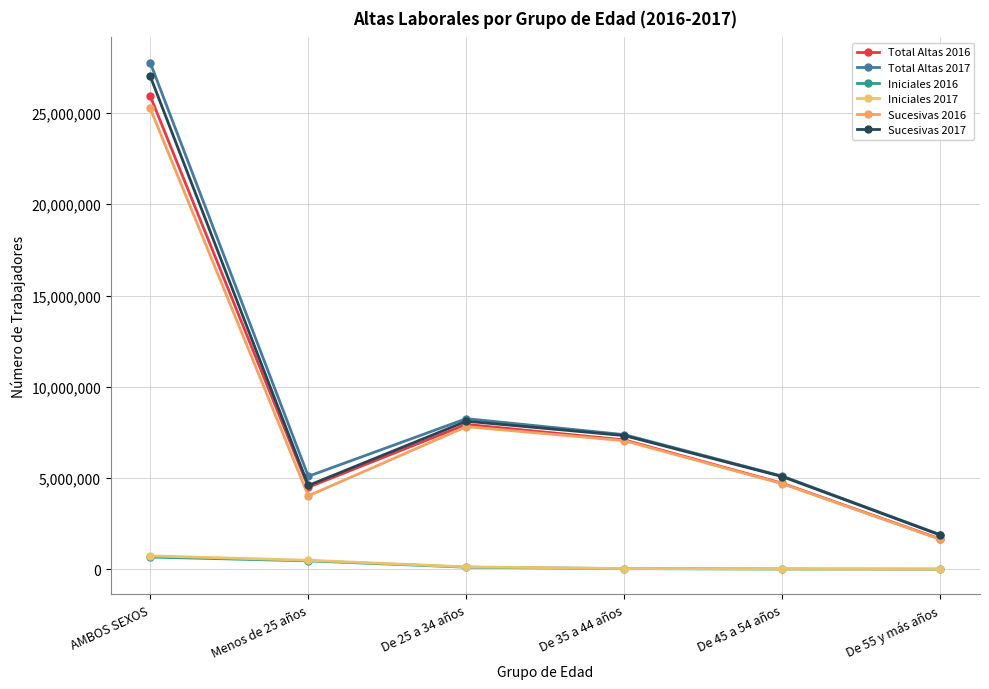

What are all the series names shown in the legend?

Total Altas 2016, Total Altas 2017, Iniciales 2016, Iniciales 2017, Sucesivas 2016, Sucesivas 2017